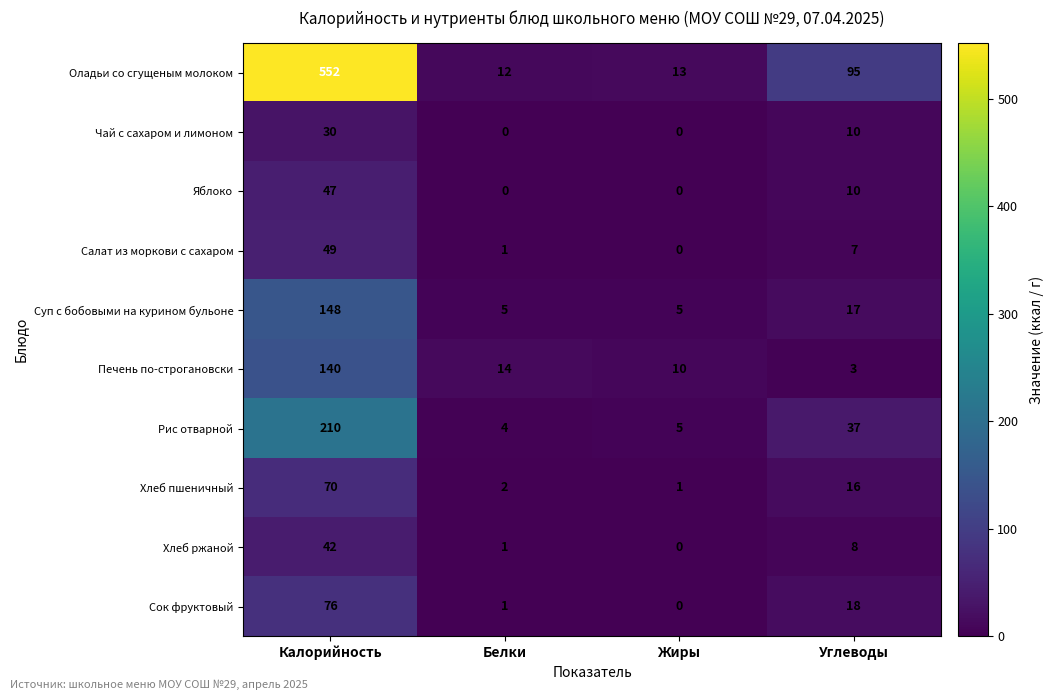

Which series has the largest total across all categories?

Оладьи со сгущеным молоком